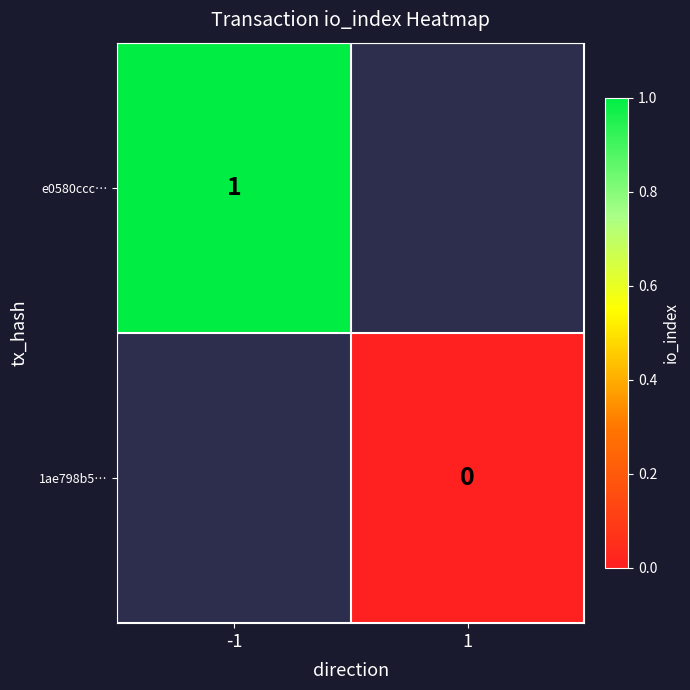

Which category has the highest value in the 1ae798b5… series?

-1